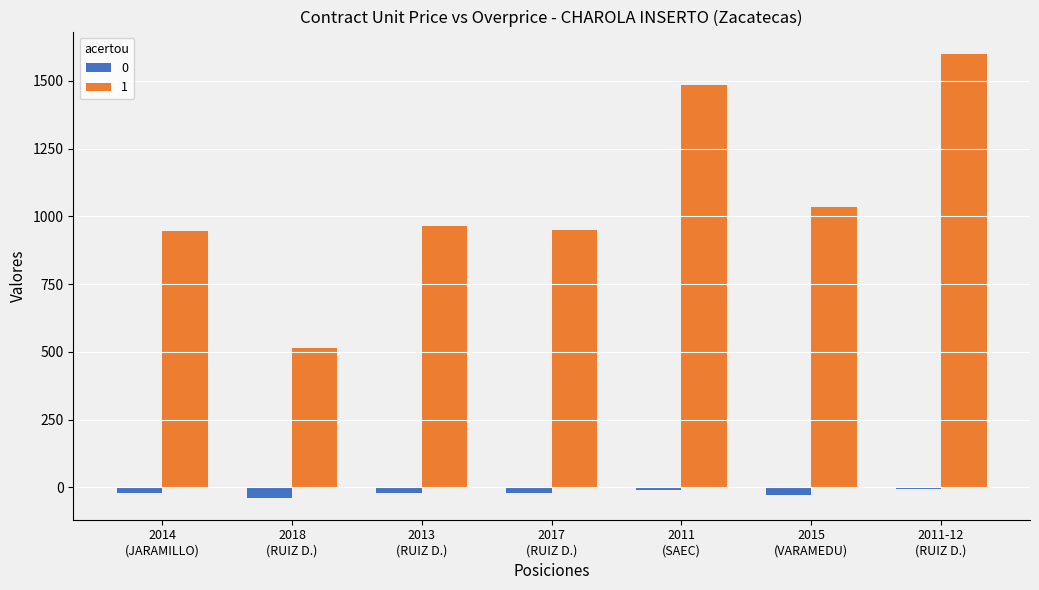

What is the maximum value shown in the chart?

1600.1